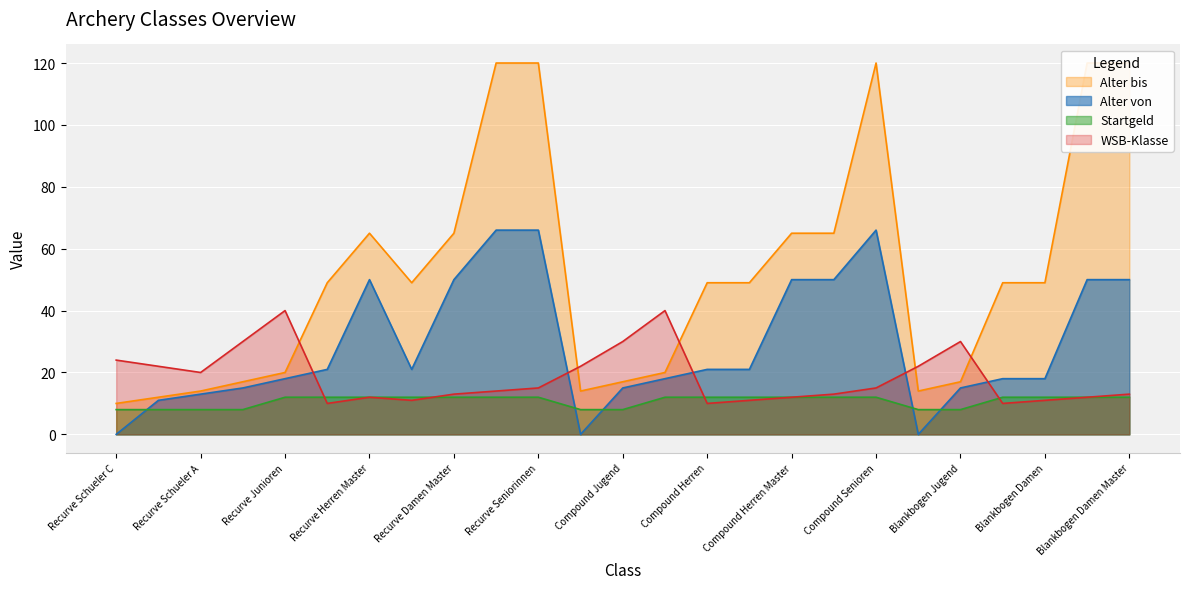

True or false: WSB-Klasse has a value of 5 at 5.

False